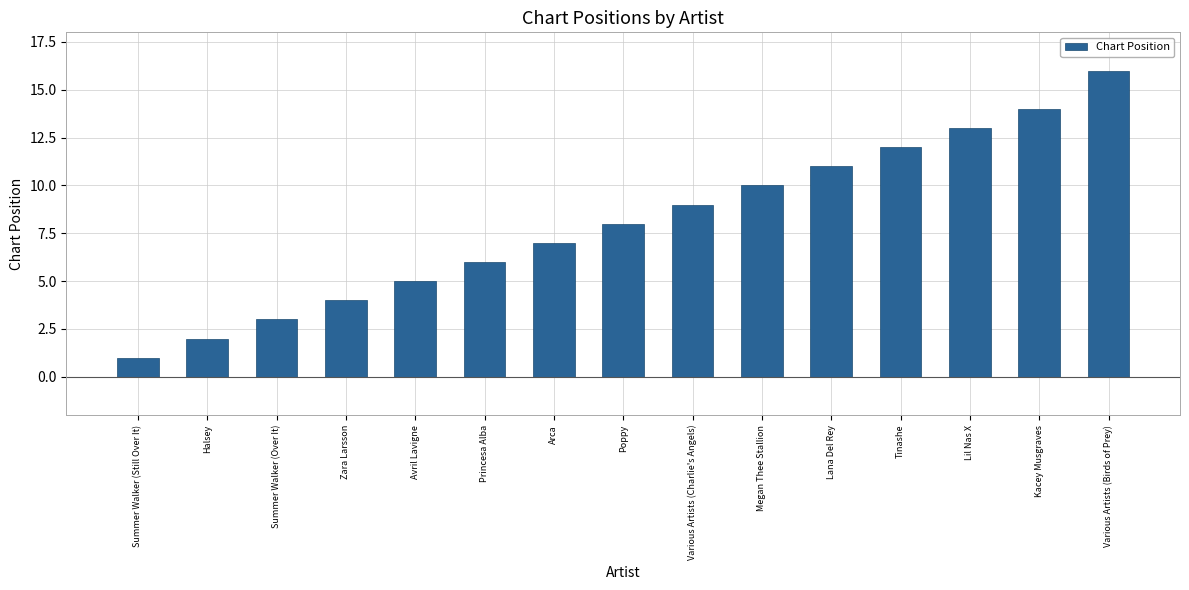

What is the change in value from Summer Walker (Still Over It) to Tinashe?

+11